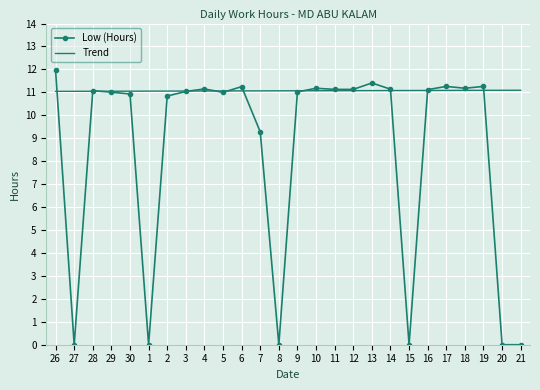

The value of Low (Hours) at 30 is 4.7. True or false?

False